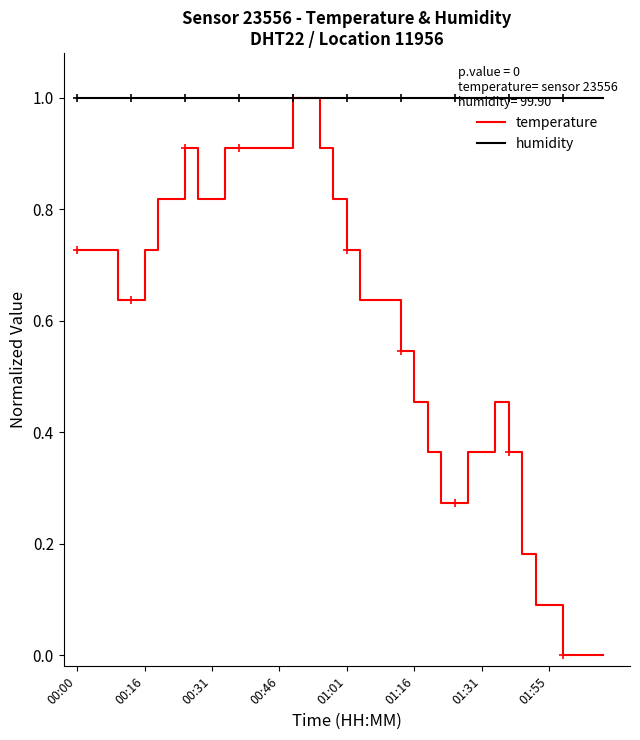

In temperature, how many points are higher than both neighbors (excluding endpoints)?

2